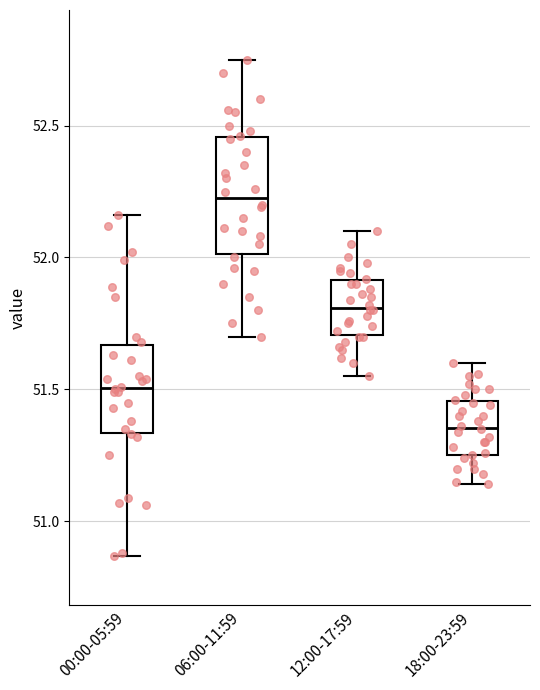

Where does the upper whisker of the box for 18:00-23:59 end on the y-axis? The values are not printed on the chart, so give them approximately, as read against the axis.

51.60